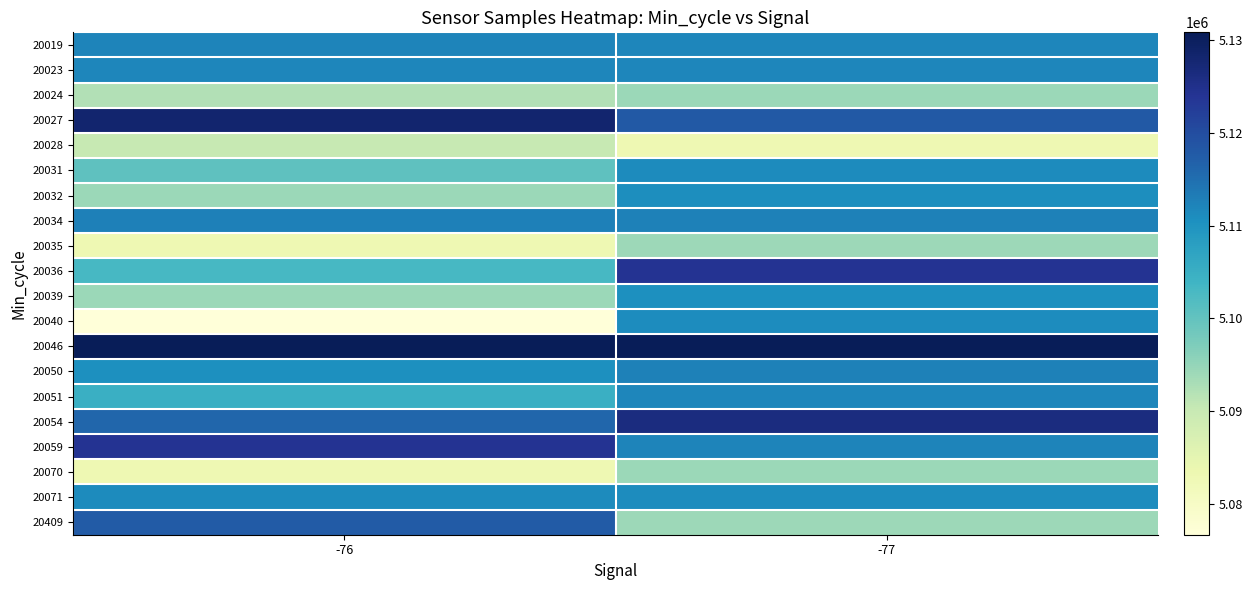

Rank the series by their maximum value, from highest to lowest.

20046, 20027, 20054, 20036, 20059, 20409, 20034, 20050, 20019, 20023, 20051, 20031, 20071, 20040, 20032, 20039, 20070, 20024, 20035, 20028